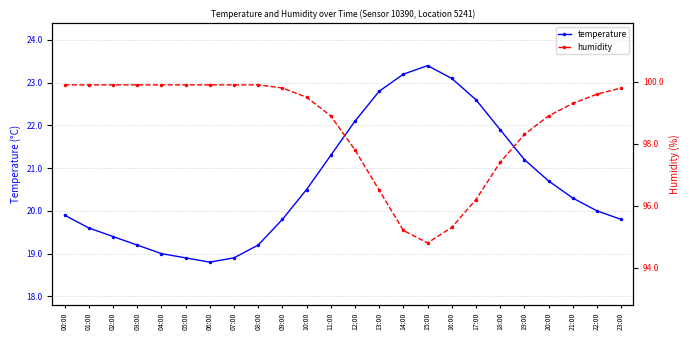

Which has a higher value, 06:00 or 11:00?

11:00